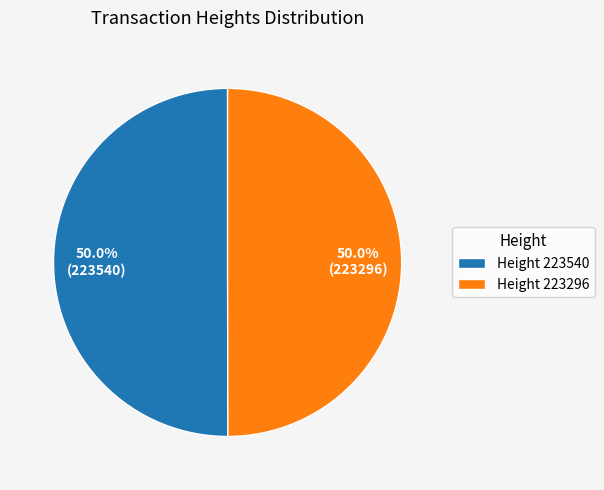

Combined, do Height 223296 and Height 223540 account for over 50%?

Yes